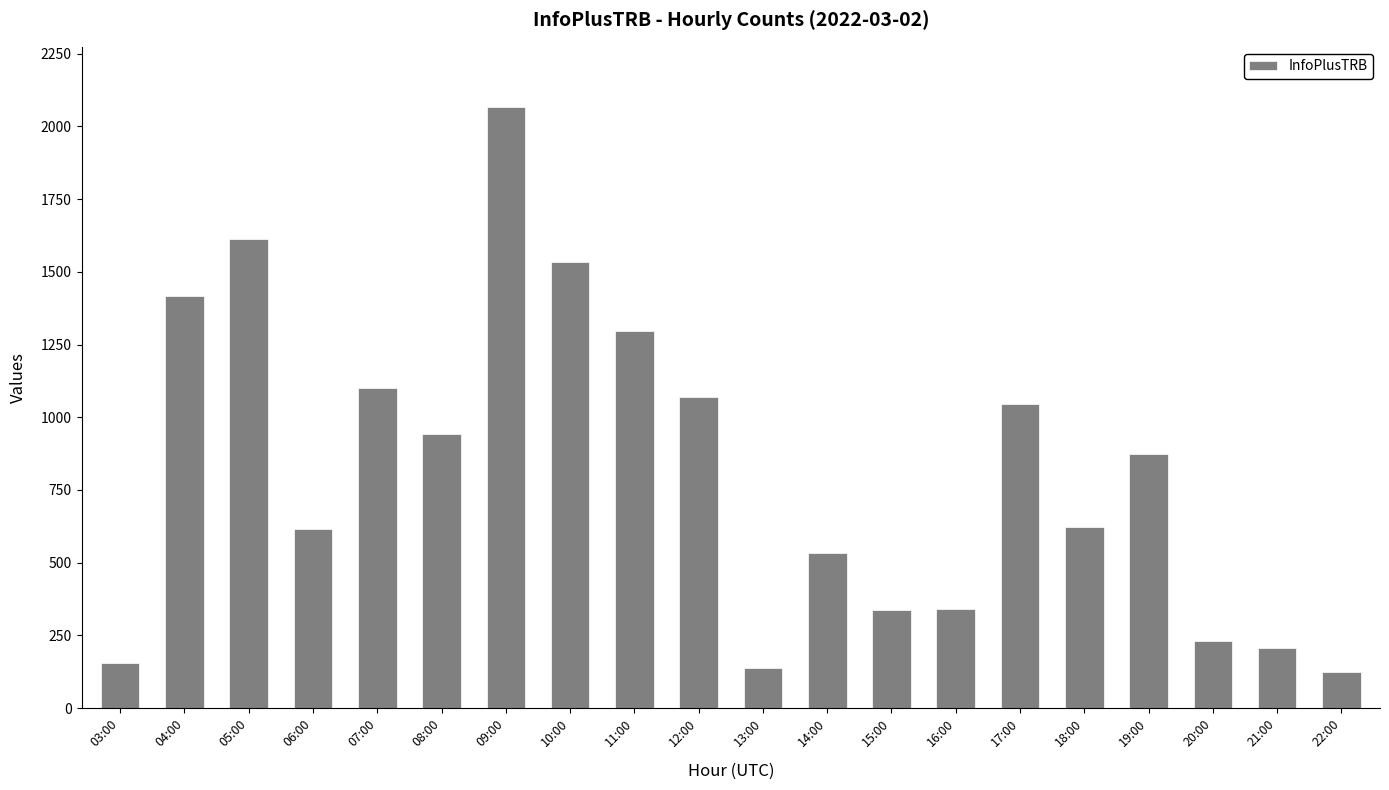

Where does the data first go above 872?

04:00